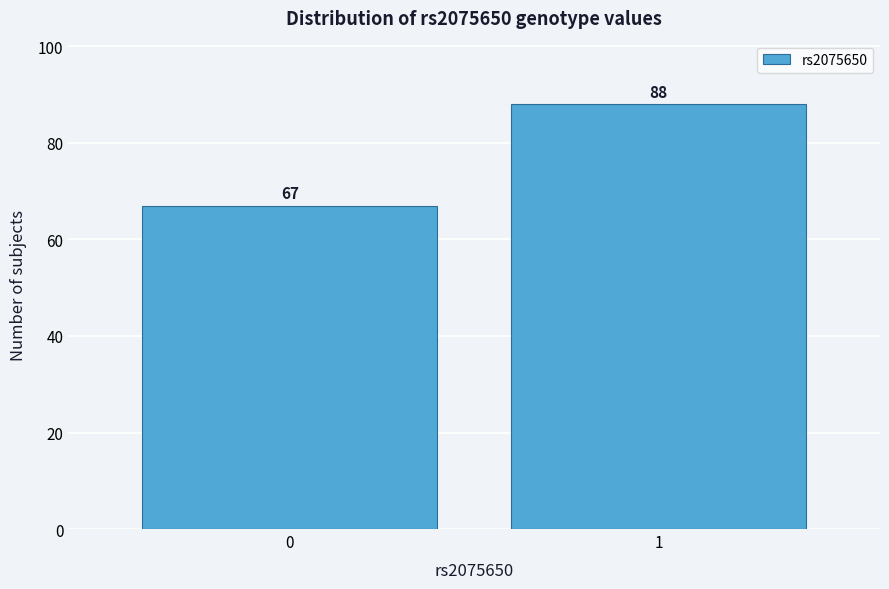

Reading right to left, transcribe all the data shown in this chart.

88	67